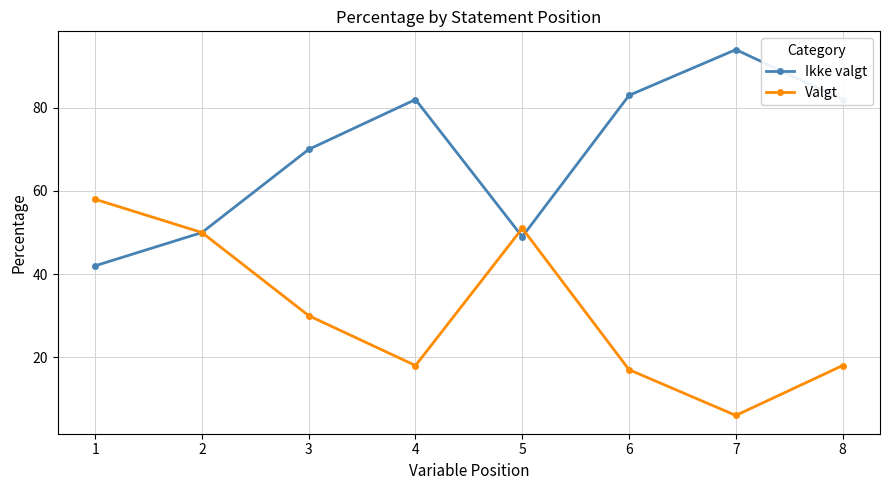

The Ikke valgt series shows 70 at 3. True or false?

True